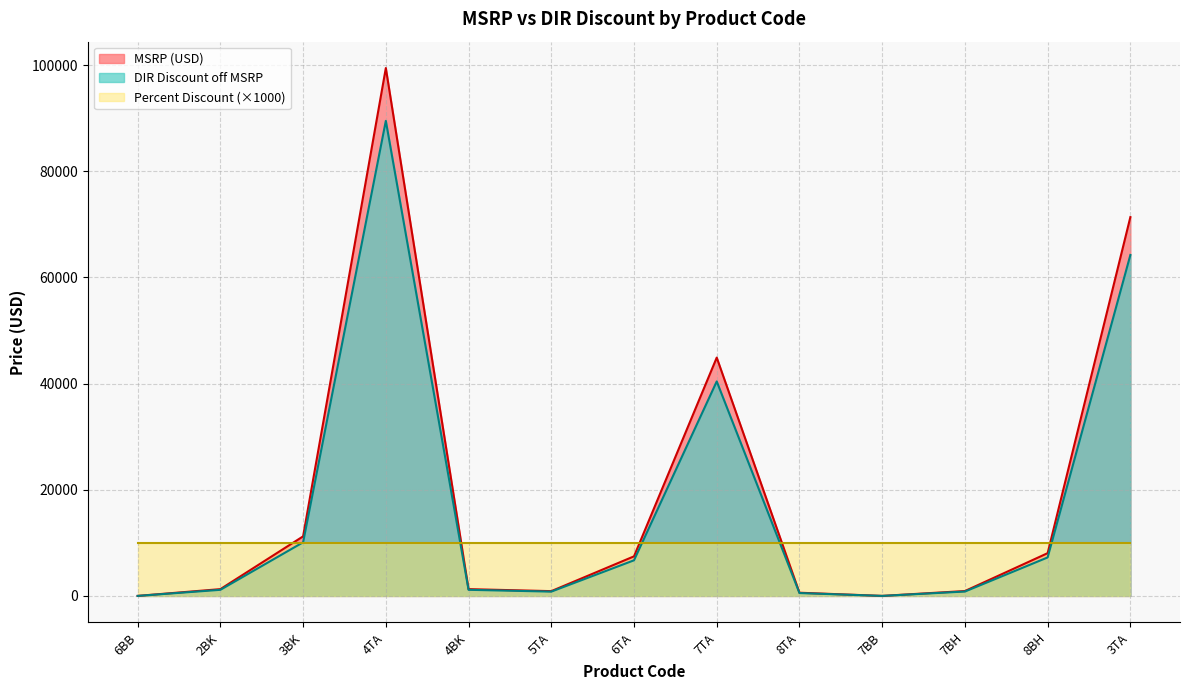

How many data points in DIR Discount off MSRP are above 1147?

8